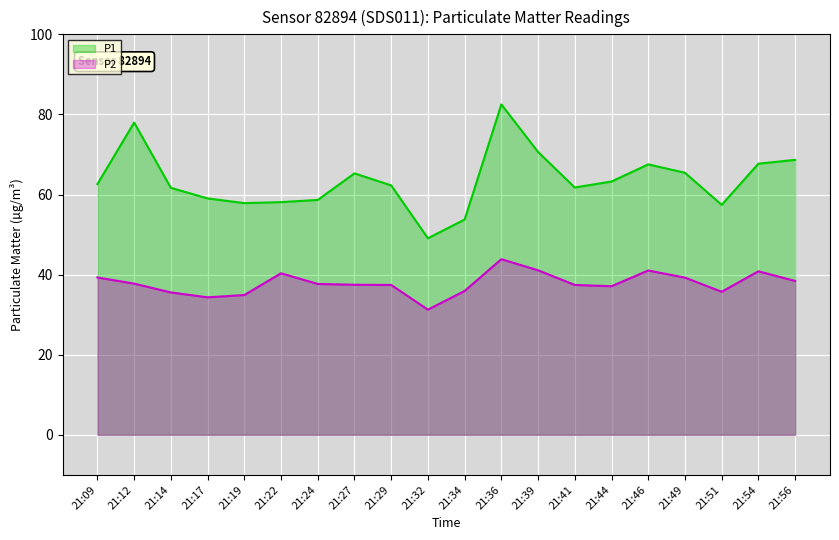

Where is P1 nearest to the value 65?

21:27